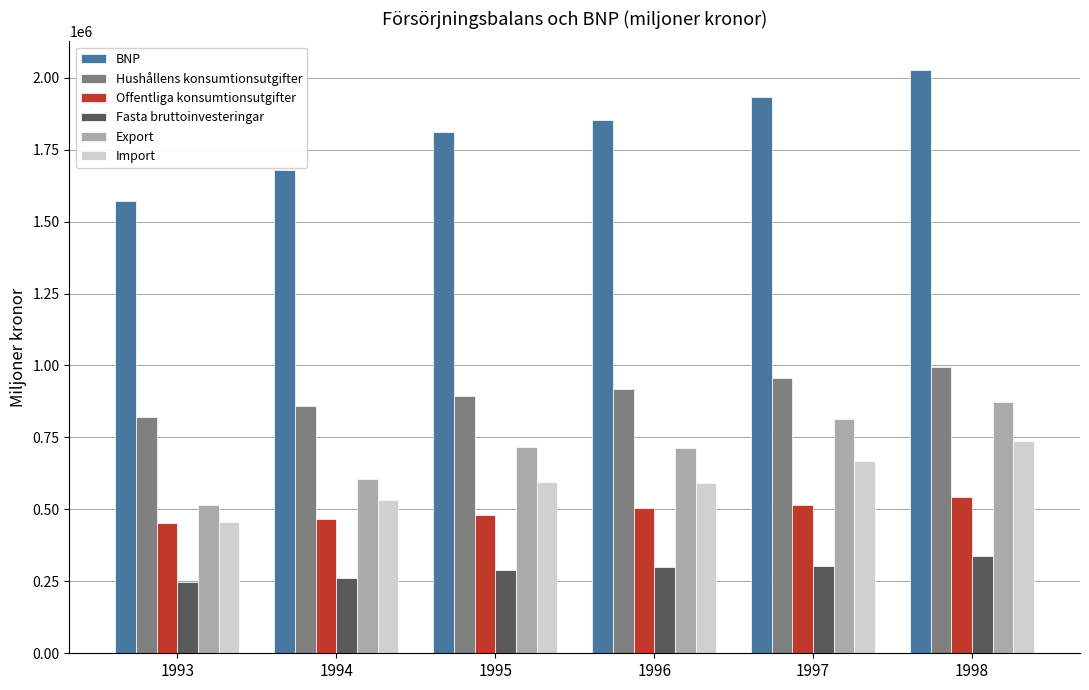

What is the sum of all Import values?

3580115